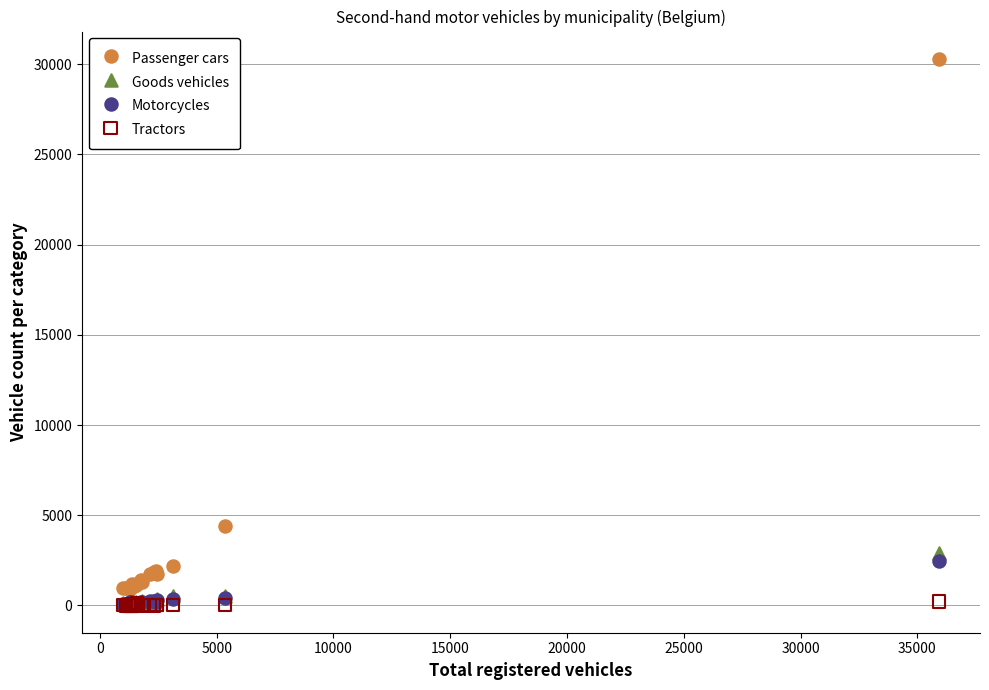

Which series contains the highest Y value?

Passenger cars